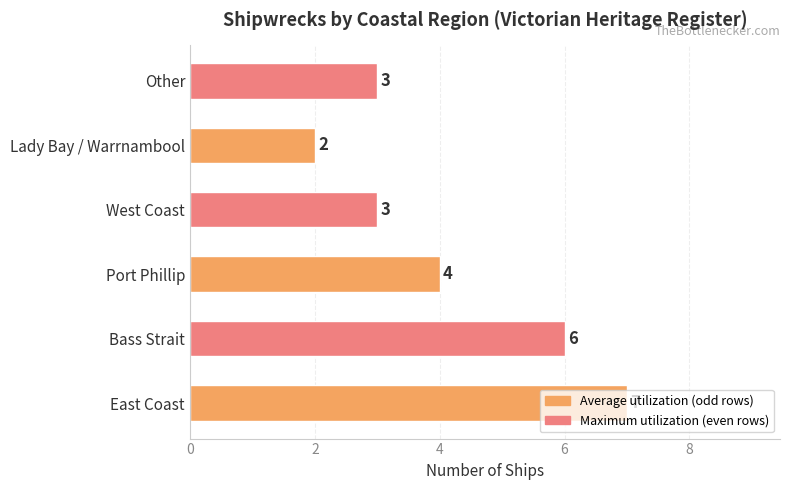

Which category has the lowest value across all series?

Lady Bay / Warrnambool